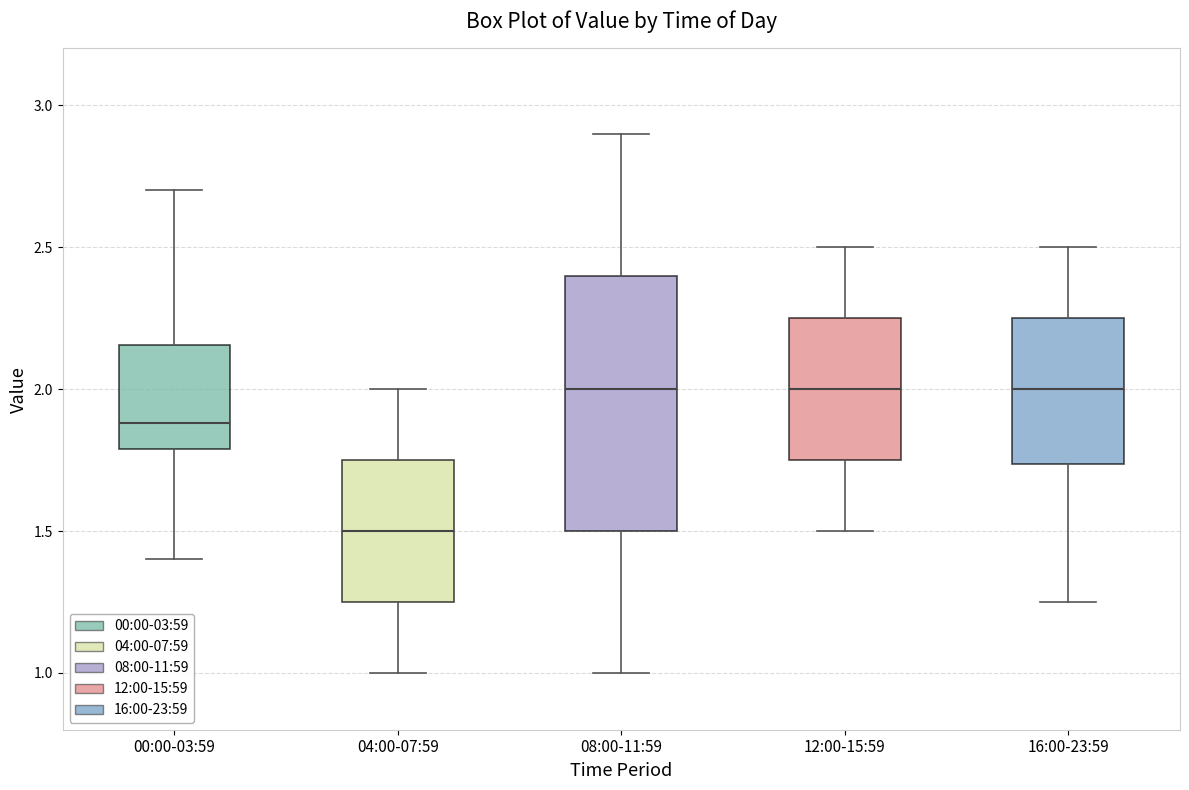

Reading left to right, read every box against the y-axis: the position of its median line, the range the box covers, and the ends of its whiskers. The values are not printed on the chart, so give them approximately, as read against the axis.

00:00-03:59: median 1.90, box 1.80 to 2.15, whiskers 1.40 to 2.70
04:00-07:59: median 1.50, box 1.25 to 1.75, whiskers 1.00 to 2.00
08:00-11:59: median 2.00, box 1.50 to 2.40, whiskers 1.00 to 2.90
12:00-15:59: median 2.00, box 1.75 to 2.25, whiskers 1.50 to 2.50
16:00-23:59: median 2.00, box 1.75 to 2.25, whiskers 1.25 to 2.50